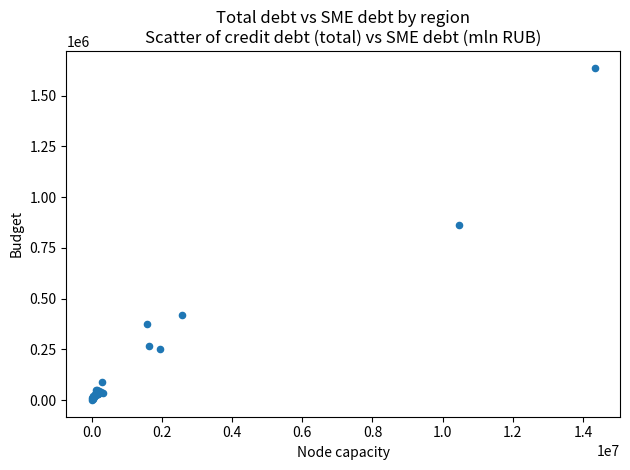

What Y value in the scatter plot is closest to 819467?

863950